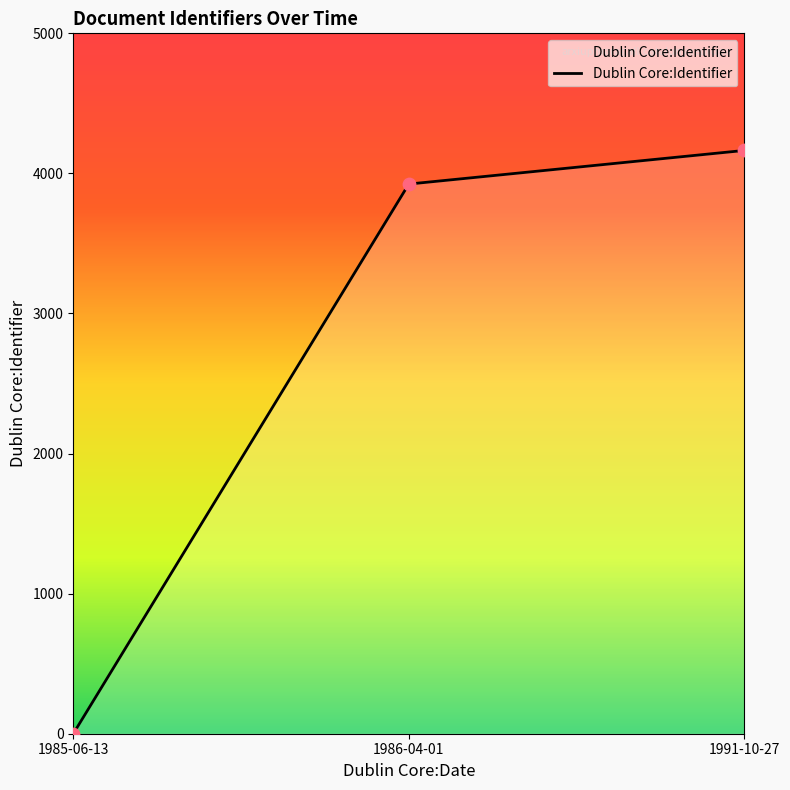

Between 1991-10-27 and 1986-04-01, which is larger?

1991-10-27